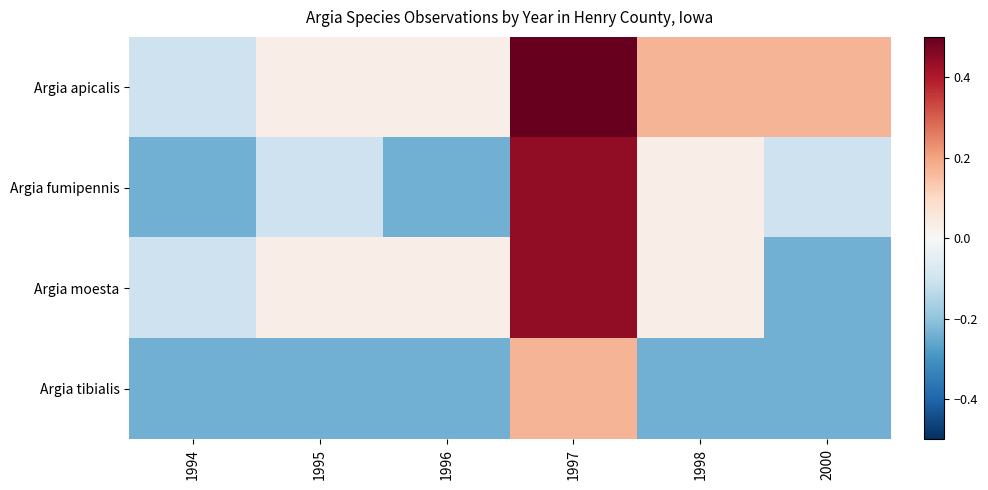

What is the greatest value displayed?

0.7